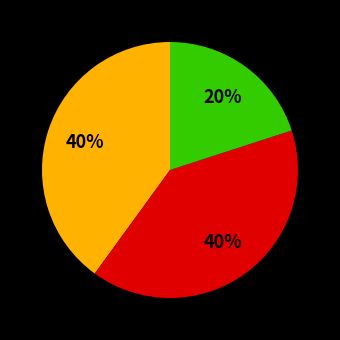

To the nearest percent, what is the average slice percentage?

33%